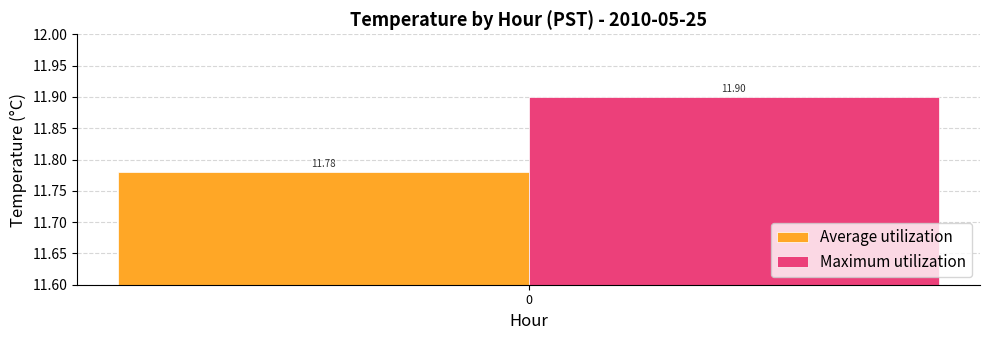

How many bars are there in total?

2